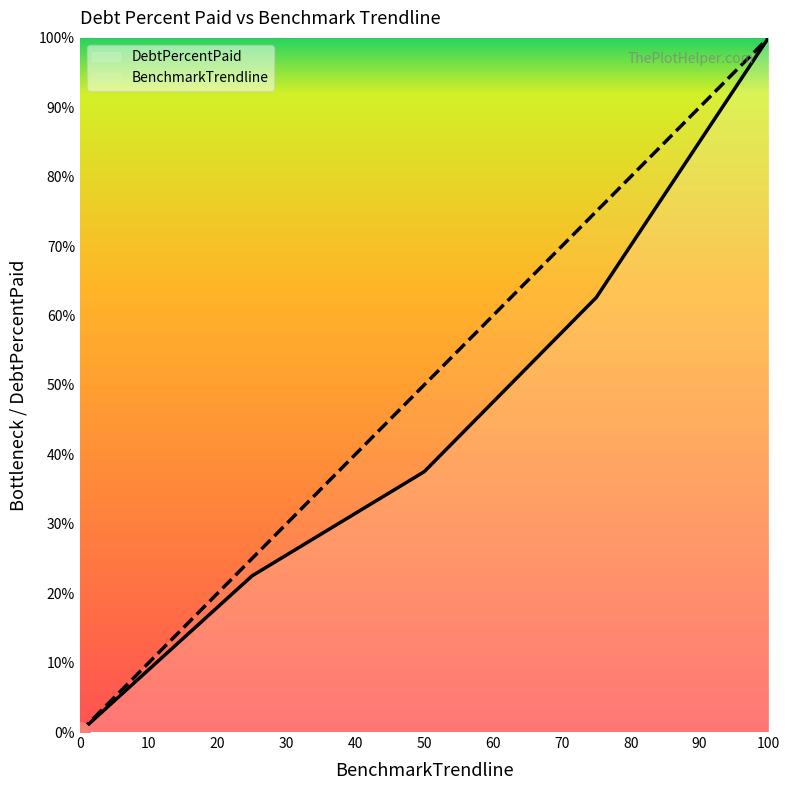

What are all the series names shown in the legend?

DebtPercentPaid, BenchmarkTrendline